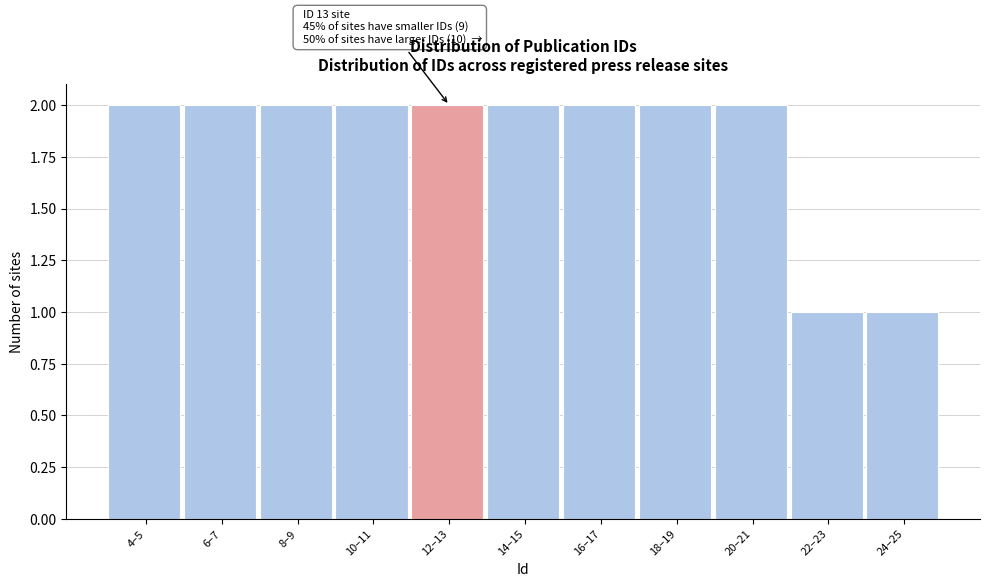

Reading left to right, what are all the values shown in this chart?

4–5=2	6–7=2	8–9=2	10–11=2	12–13=2	14–15=2	16–17=2	18–19=2	20–21=2	22–23=1	24–25=1